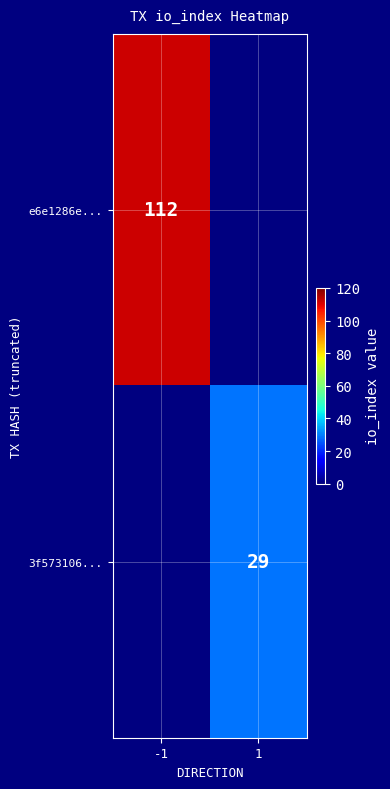

True or false: e6e1286e... has a value of 159 at -1.

False